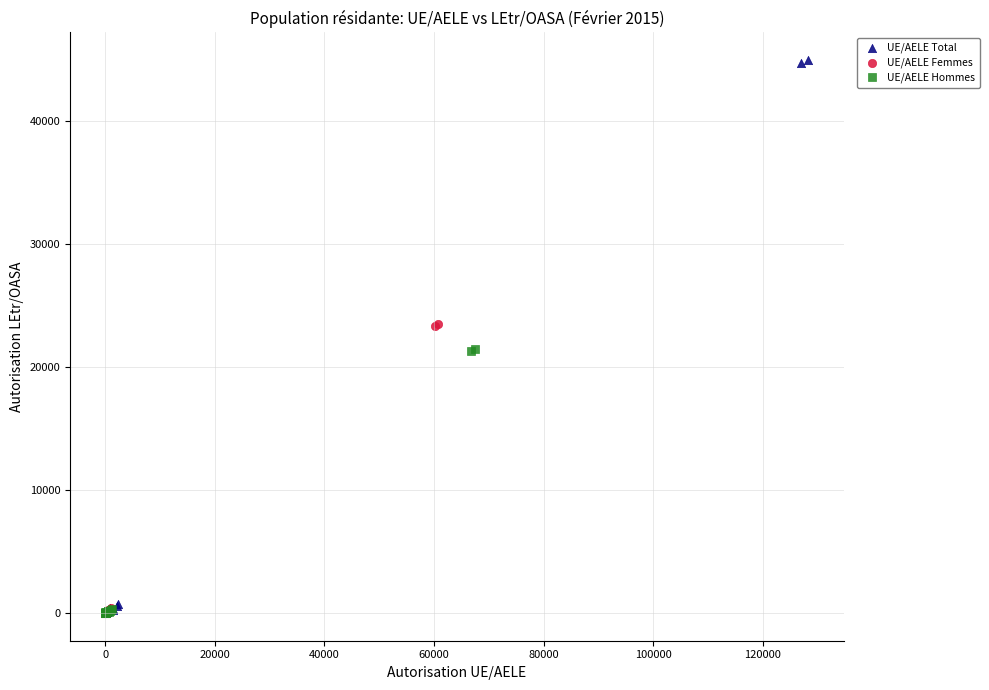

Which series reaches the maximum Y coordinate?

UE/AELE Total